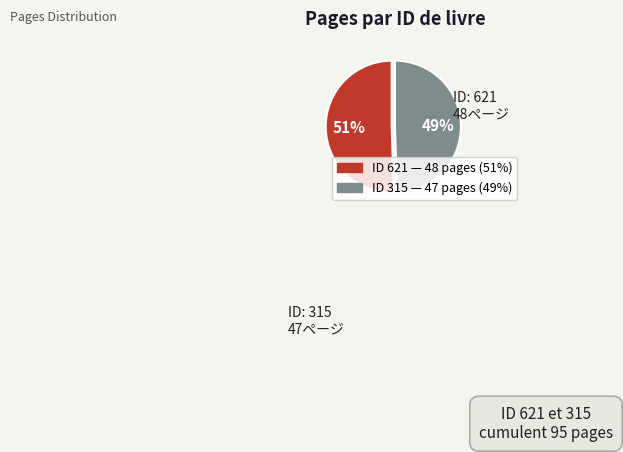

Is there a majority slice in this chart?

Yes